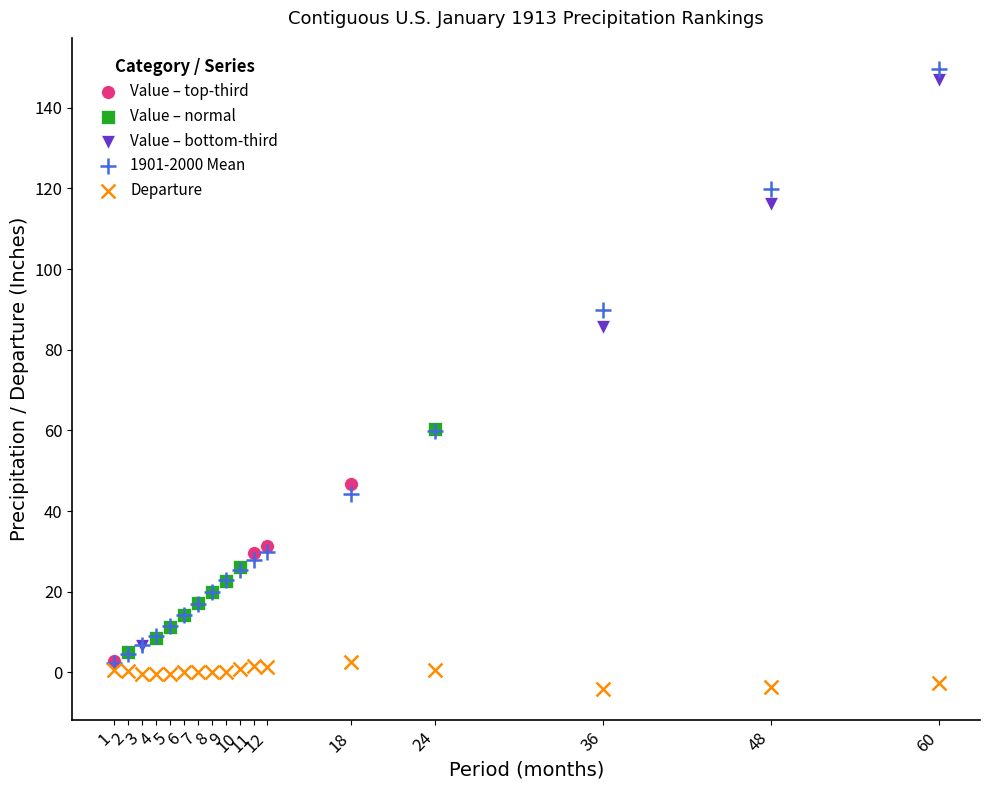

Which series has the widest spread of Y values?

1901-2000 Mean